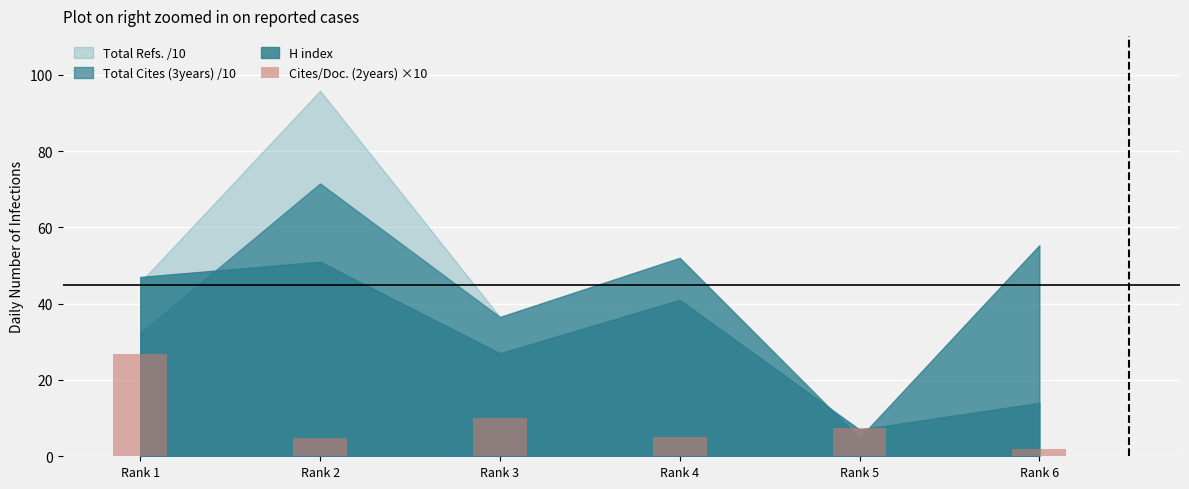

What is the value of the 4th bar from the left?

5.0